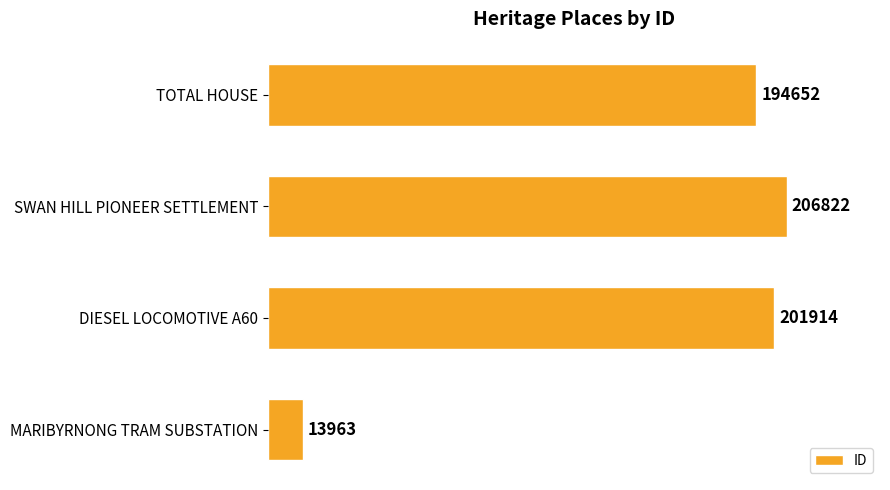

Approximately how many times larger is the value at DIESEL LOCOMOTIVE A60 compared to MARIBYRNONG TRAM SUBSTATION?

14.5